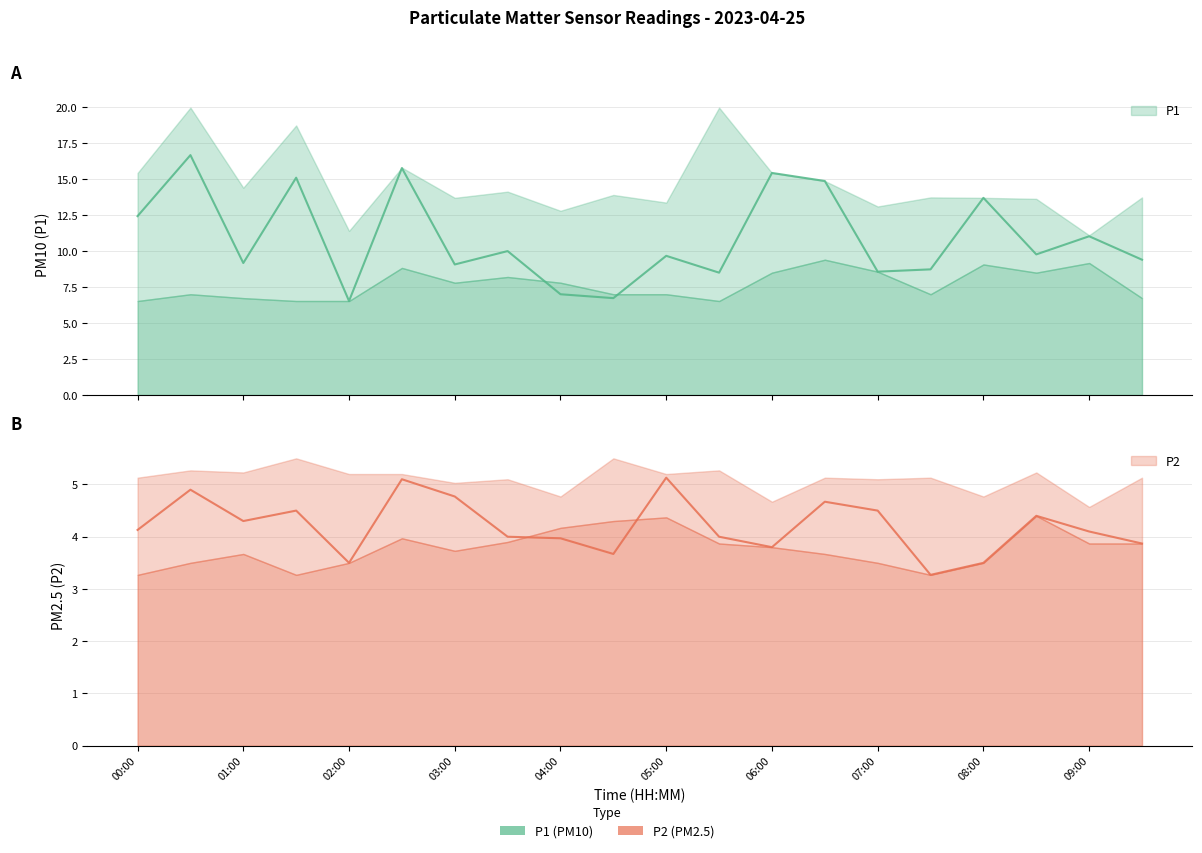

Reading right to left, what are all the values shown in this chart?

P1: 09:30=9.4	09:00=11.0	08:30=9.8	08:00=13.7	07:30=8.7	07:00=8.6	06:30=14.9	06:00=15.4	05:30=8.5	05:00=9.7	04:30=6.7	04:00=7.0	03:30=10.0	03:00=9.1	02:30=15.8	02:00=6.5	01:30=15.1	01:00=9.2	00:30=16.7	00:00=12.4
P2: 09:30=3.9	09:00=4.1	08:30=4.4	08:00=3.5	07:30=3.3	07:00=4.5	06:30=4.7	06:00=3.8	05:30=4.0	05:00=5.1	04:30=3.7	04:00=4.0	03:30=4.0	03:00=4.8	02:30=5.1	02:00=3.5	01:30=4.5	01:00=4.3	00:30=4.9	00:00=4.1